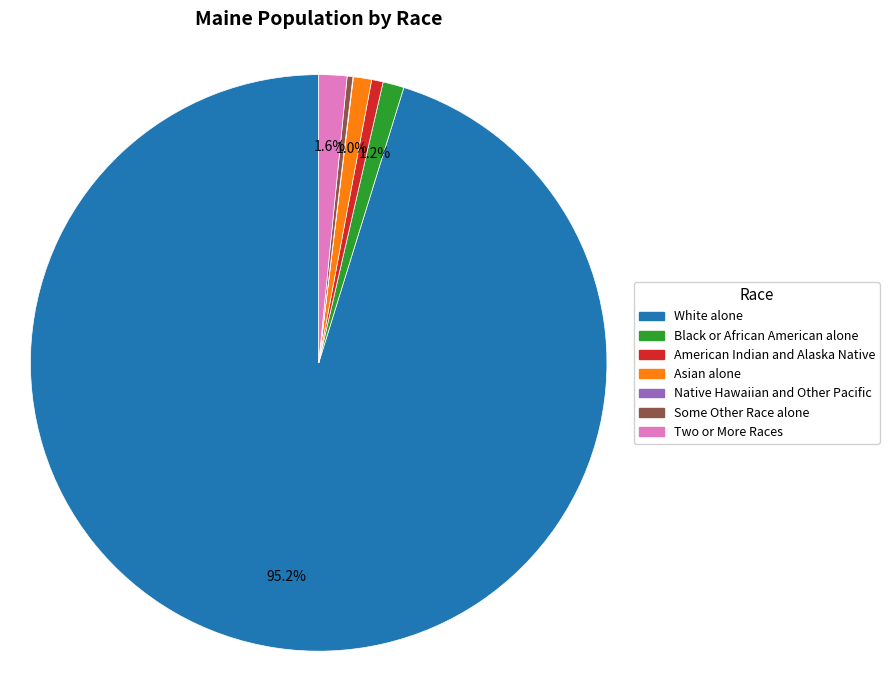

Do Two or More Races and Black or African American alone together represent more than half of the pie?

No